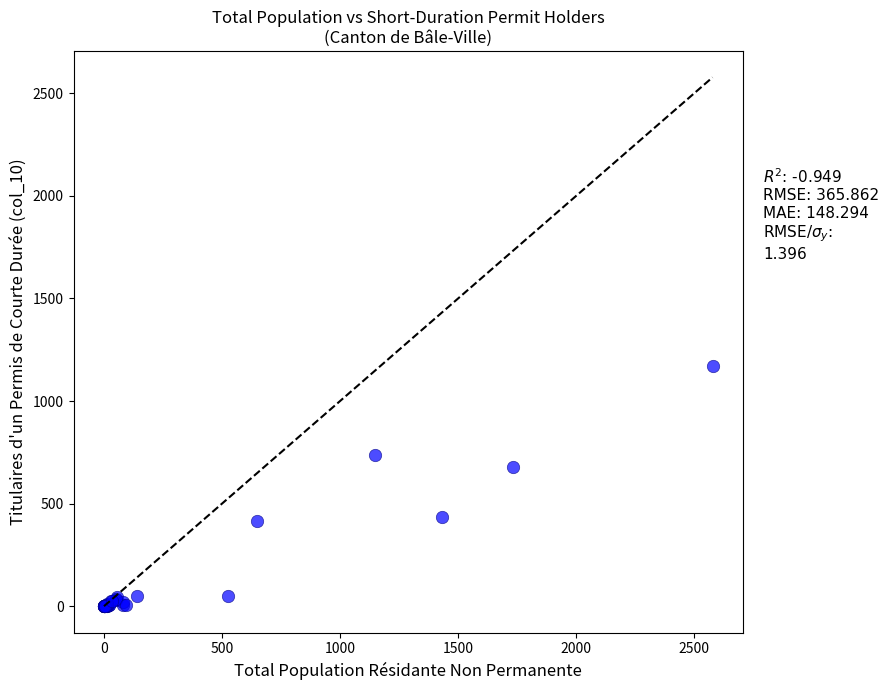

What Y value in the scatter plot is closest to 586?

679